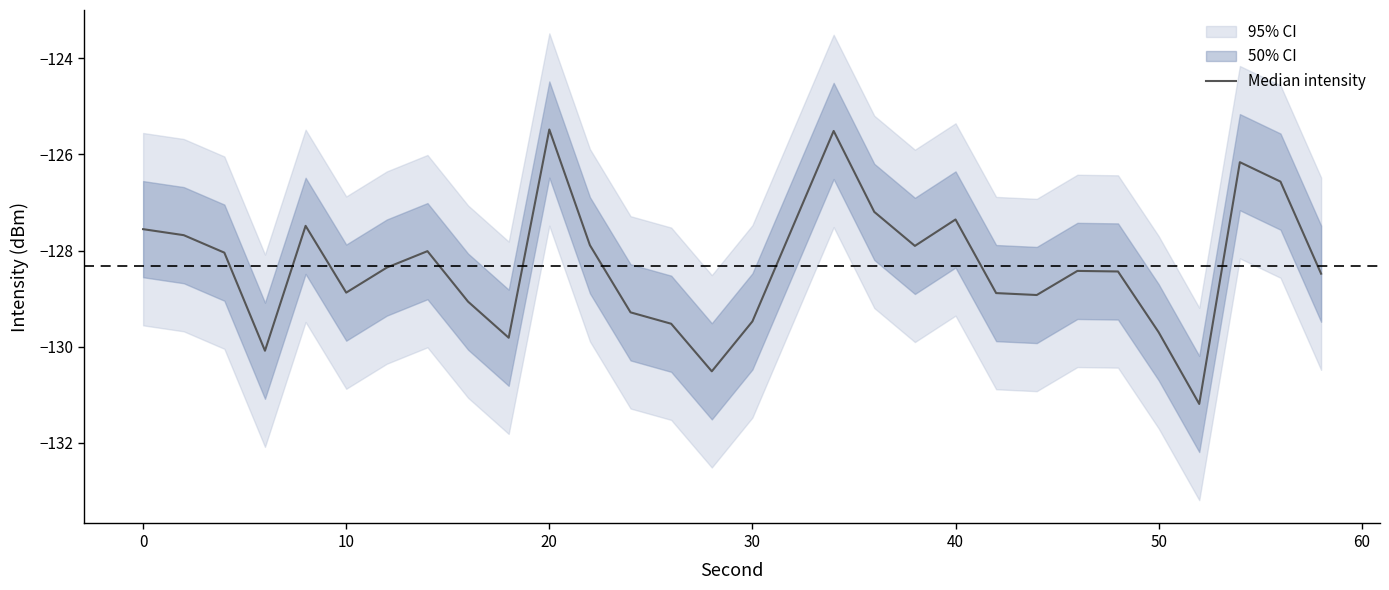

Is it true that the value at 30 is -129.5?

True